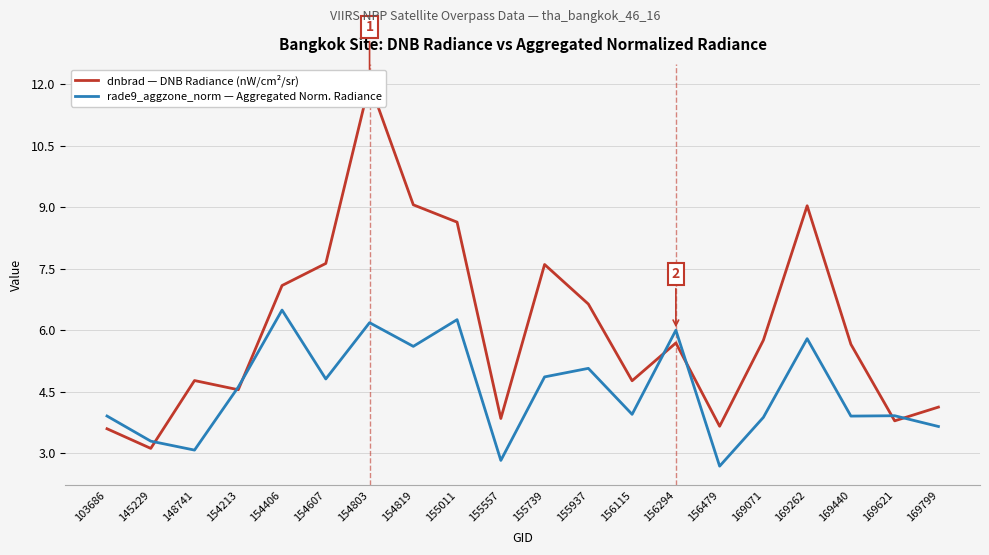

At which category is the sum across all series the highest?

154803